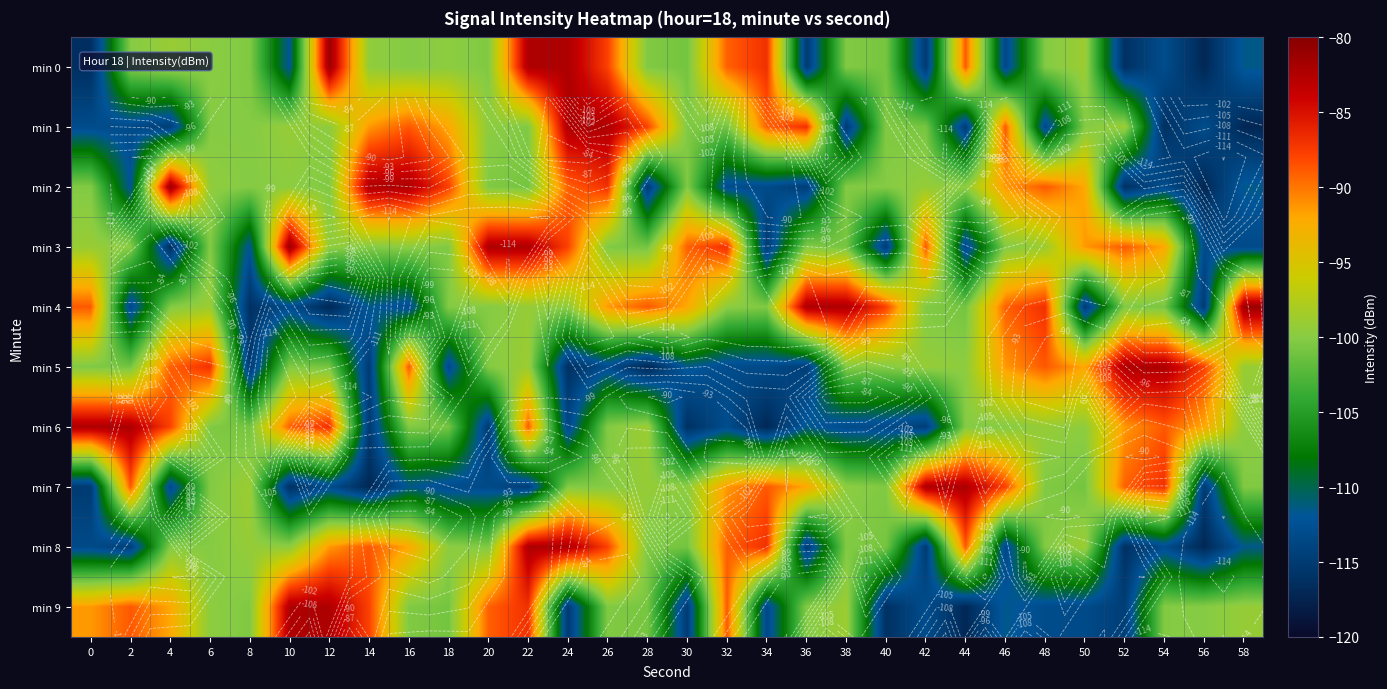

Which category has the lowest value across all series?

56